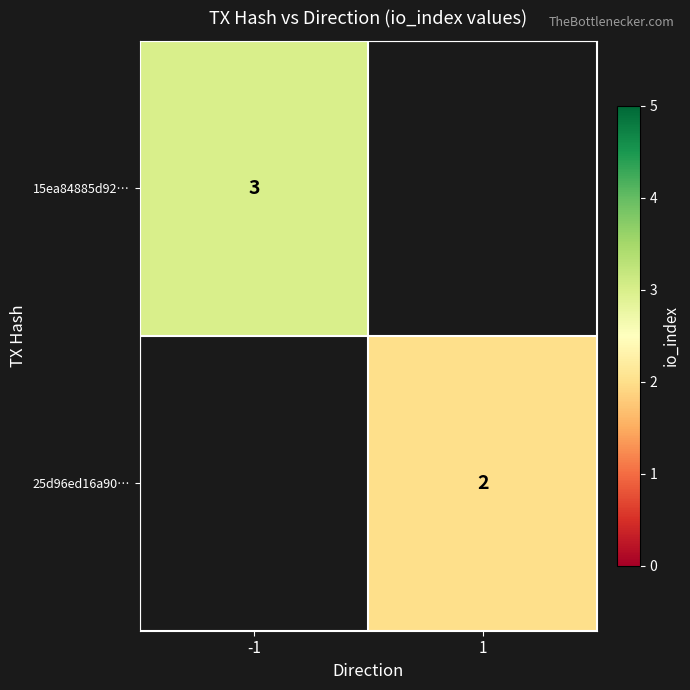

Is it true that 15ea84885d92… equals 1 at -1?

False